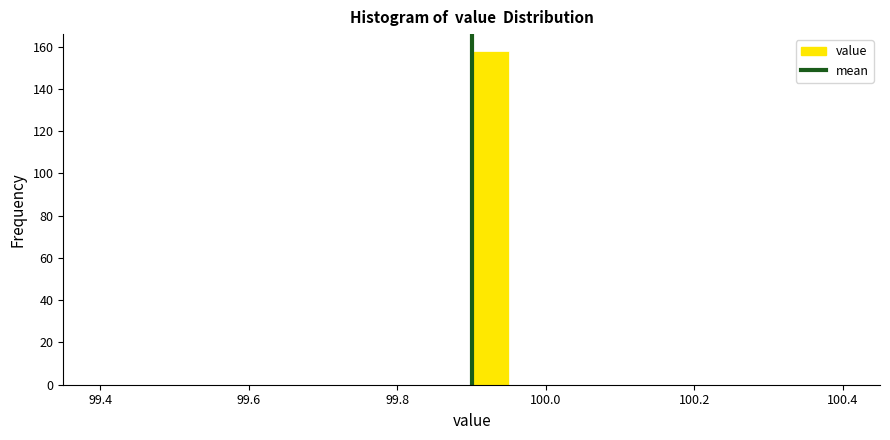

Around what value on the x-axis is the tallest bar? Give the approximate position of its centre, as read against the axis.

99.92